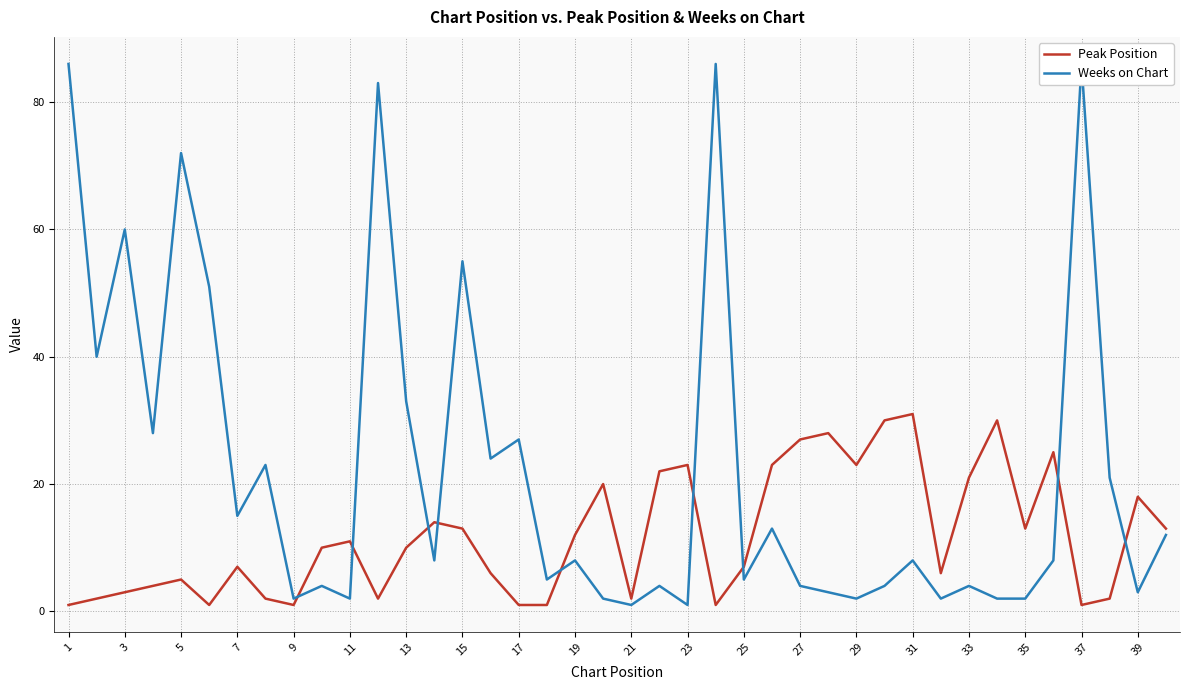

At how many categories does at least one series exceed 83?

3